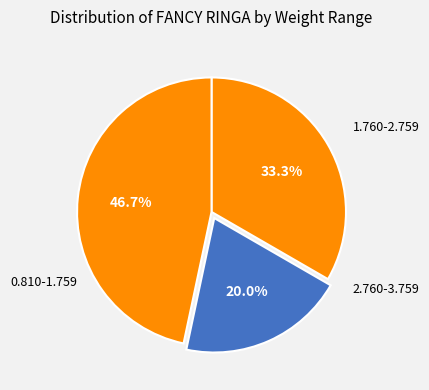

To the nearest percent, what is the difference between the largest and smallest slice percentages?

27%